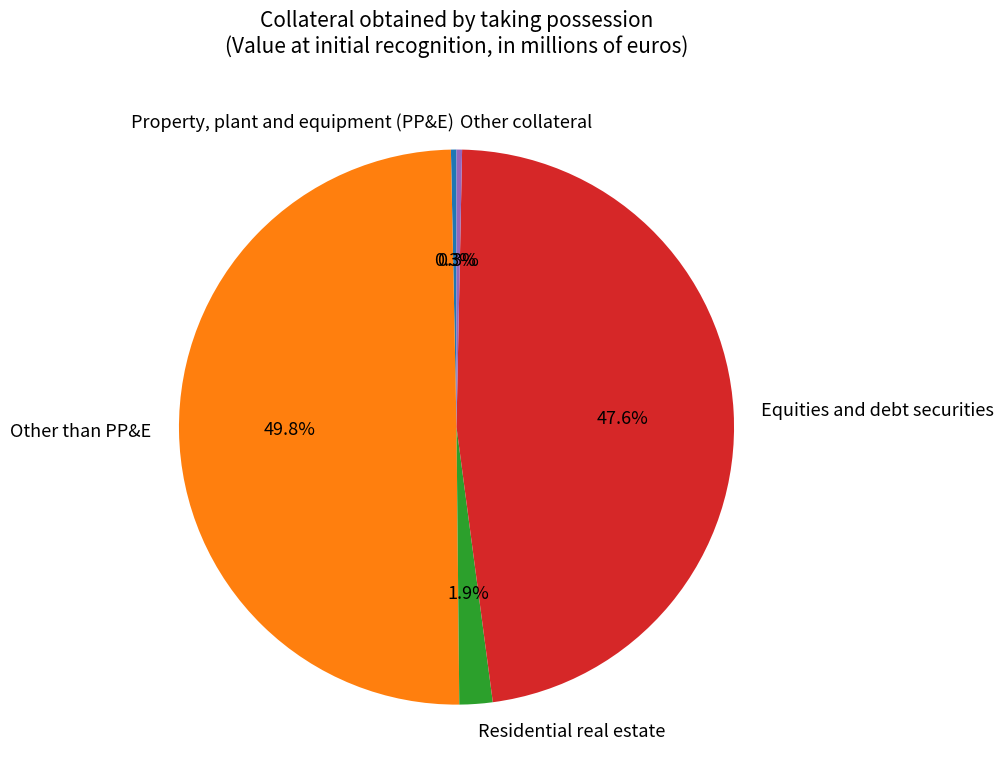

To the nearest percent, what portion does Equities and debt securities represent?

48%